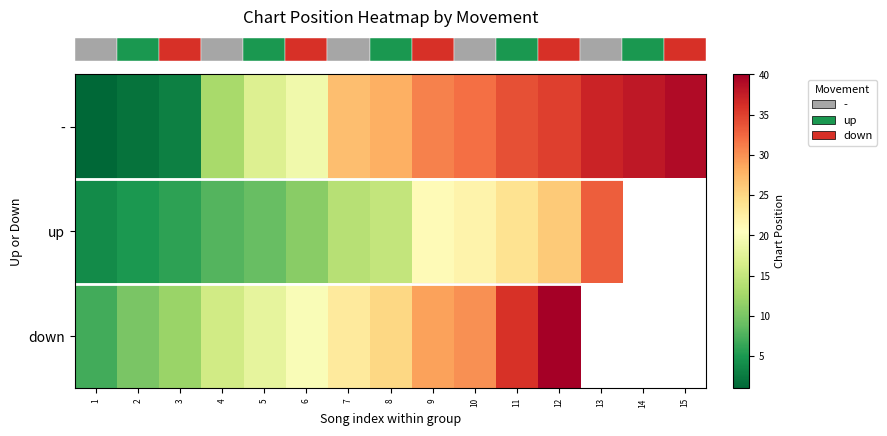

What is the approximate value of row_1 at 9?

21.0